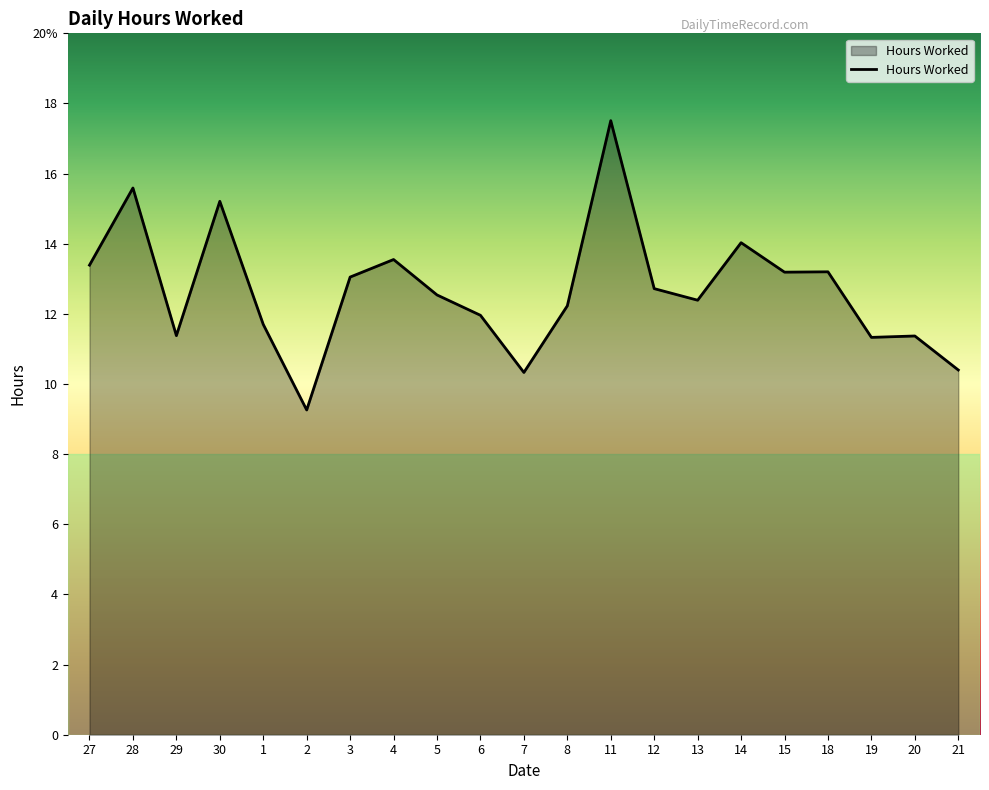

What is the value of the 21st point from the left?

10.4